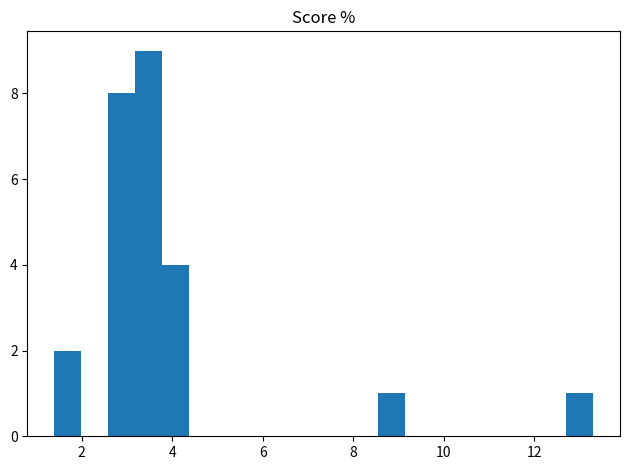

Read against the x-axis, roughly where is the centre of the tallest bar?

3.4